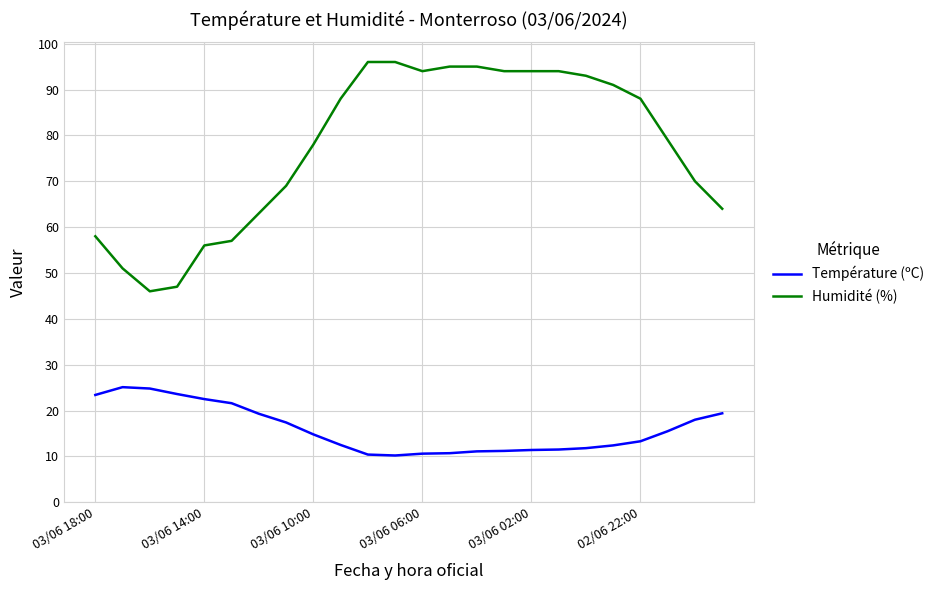

True or false: Température (ºC) and Humidité (%) intersect in this chart.

False